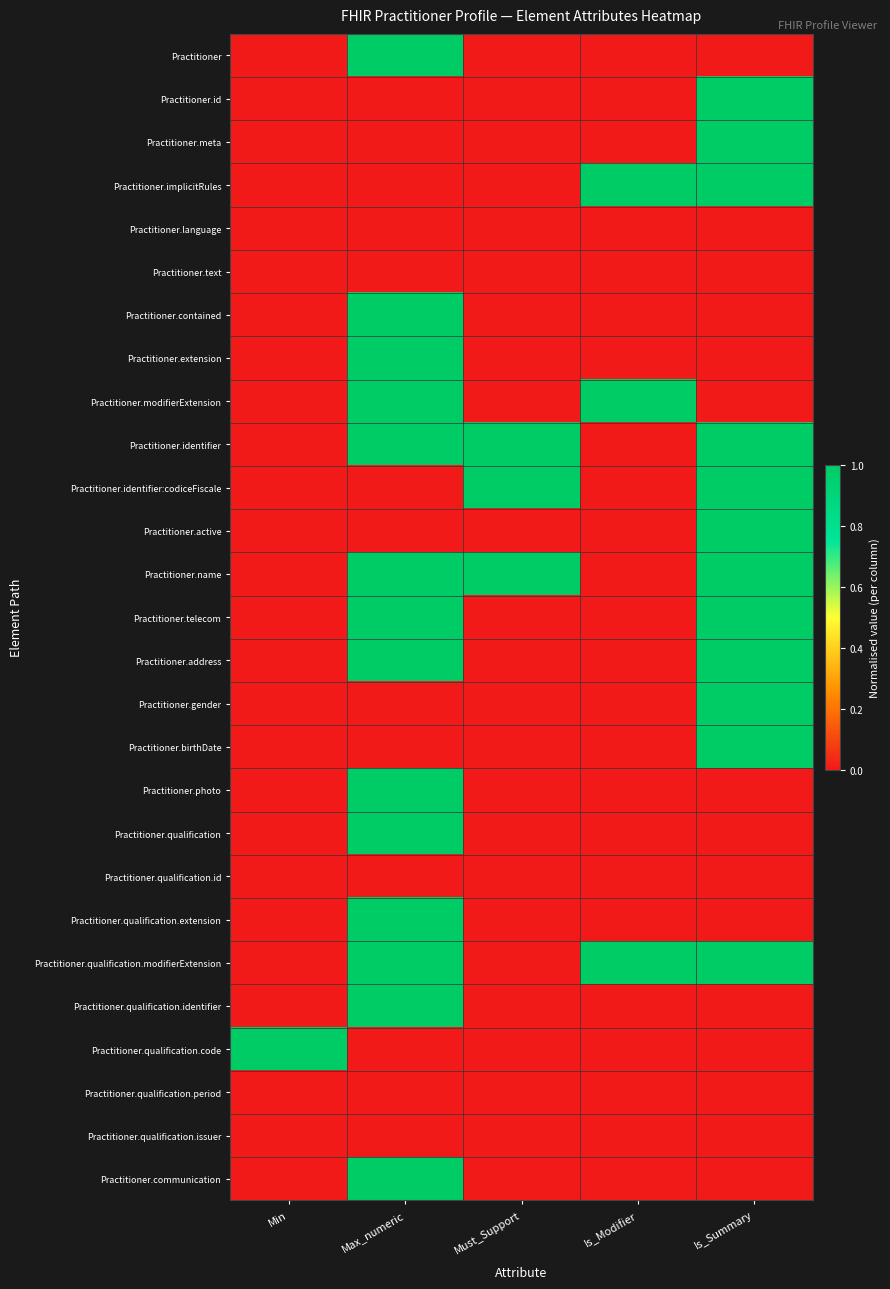

What is the total value across all series at Min?

1